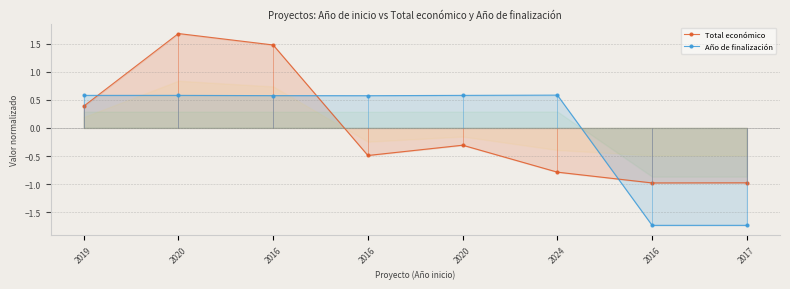

The Año de finalización series shows -1.7 at 2017. True or false?

True